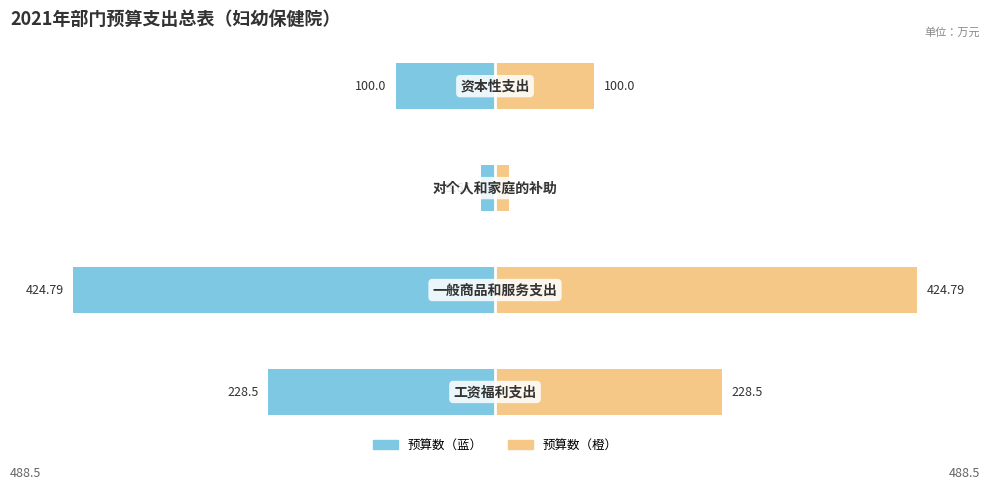

What is the sum of all 预算数（右） values?

767.0